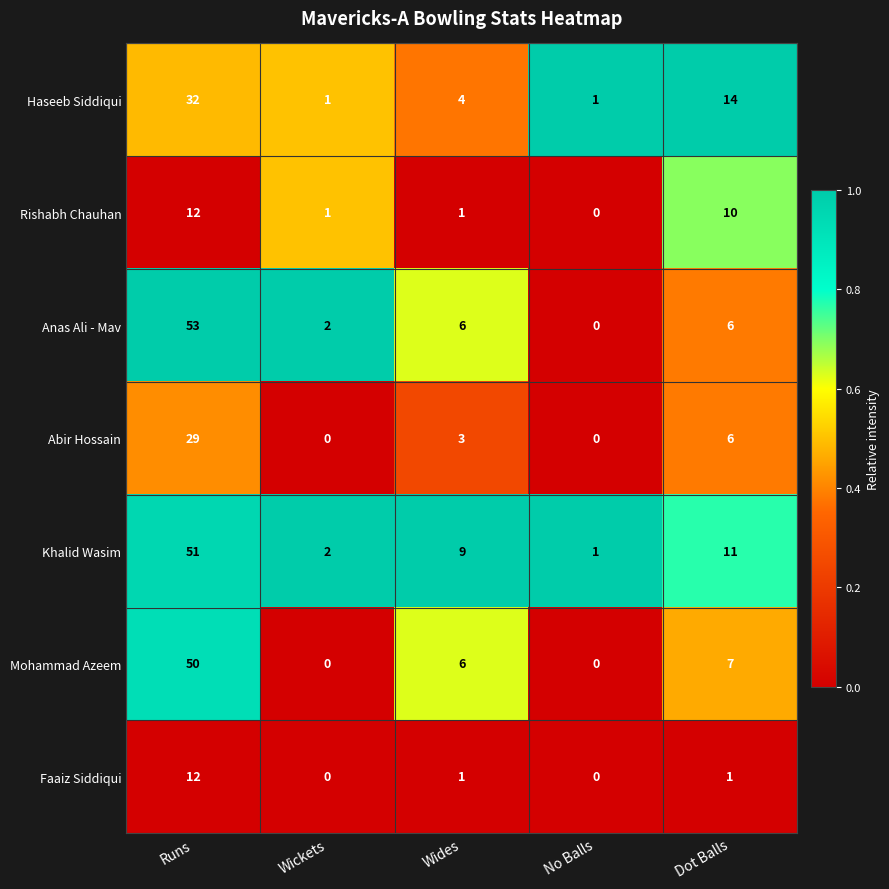

Is it true that Anas Ali - Mav equals 4 at Wickets?

False